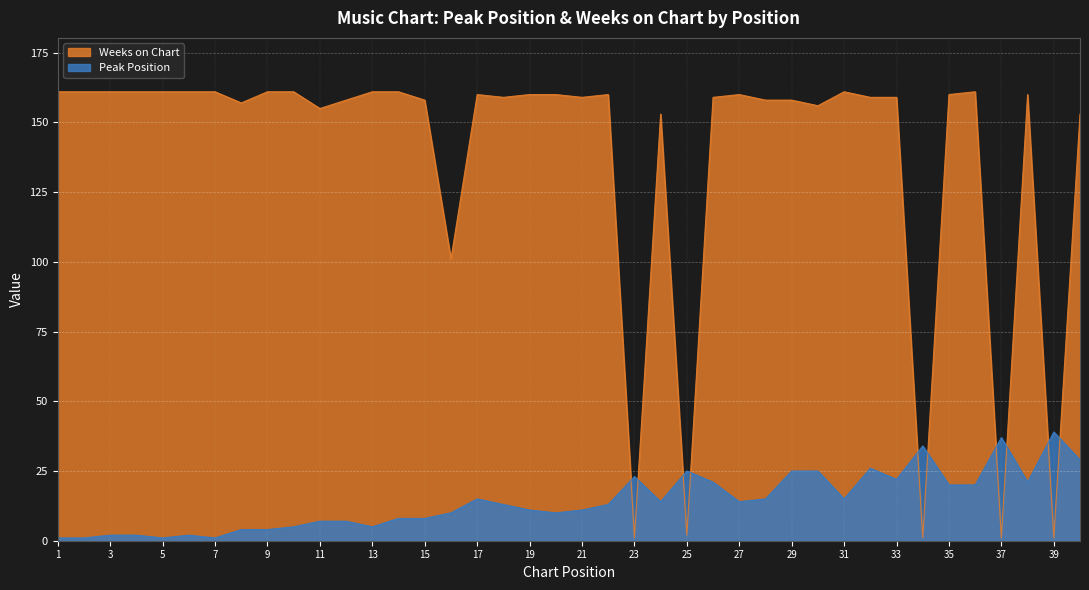

Reading right to left, transcribe all the data shown in this chart.

Peak Position: 29	39	21	37	20	20	34	22	26	15	25	25	15	14	21	25	14	23	13	11	10	11	13	15	10	8	8	5	7	7	5	4	4	1	2	1	2	2	1	1
Weeks on Chart: 153	1	160	1	161	160	1	159	159	161	156	158	158	160	159	2	153	1	160	159	160	160	159	160	101	158	161	161	158	155	161	161	157	161	161	161	161	161	161	161